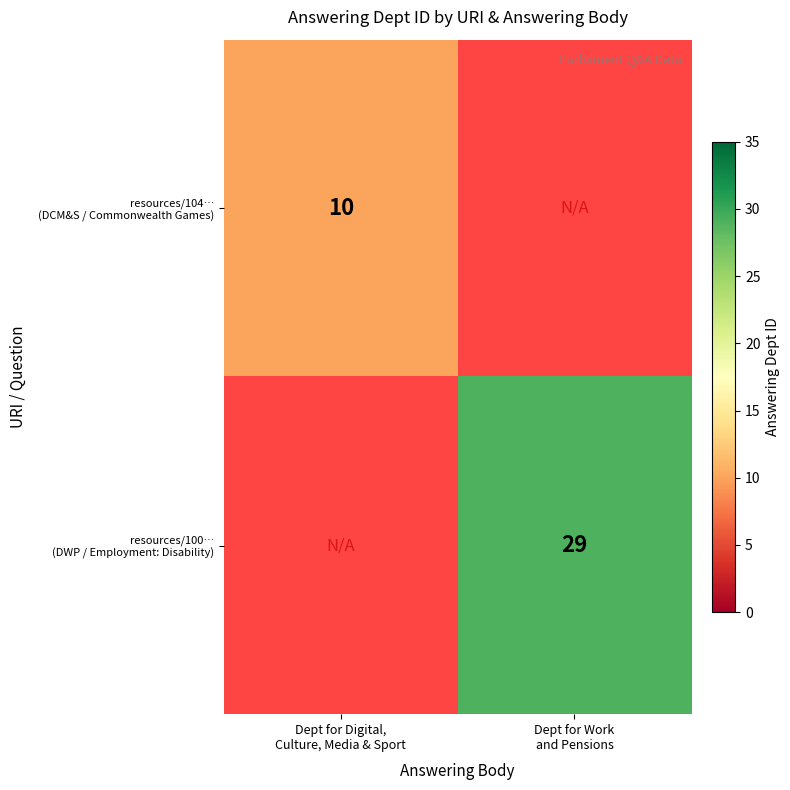

Is the value of resources/100… (DWP / Employment: Disability) at Dept for Digital, Culture, Media & Sport greater than the value of resources/104… (DCM&S / Commonwealth Games) at Dept for Digital, Culture, Media & Sport?

No